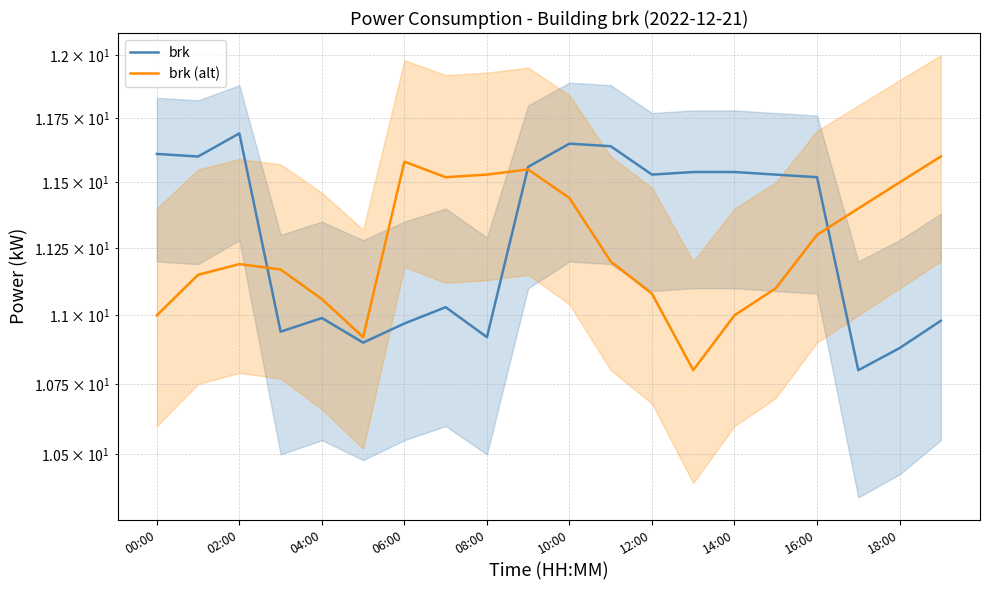

In brk (alt), how many points are higher than both neighbors (excluding endpoints)?

3